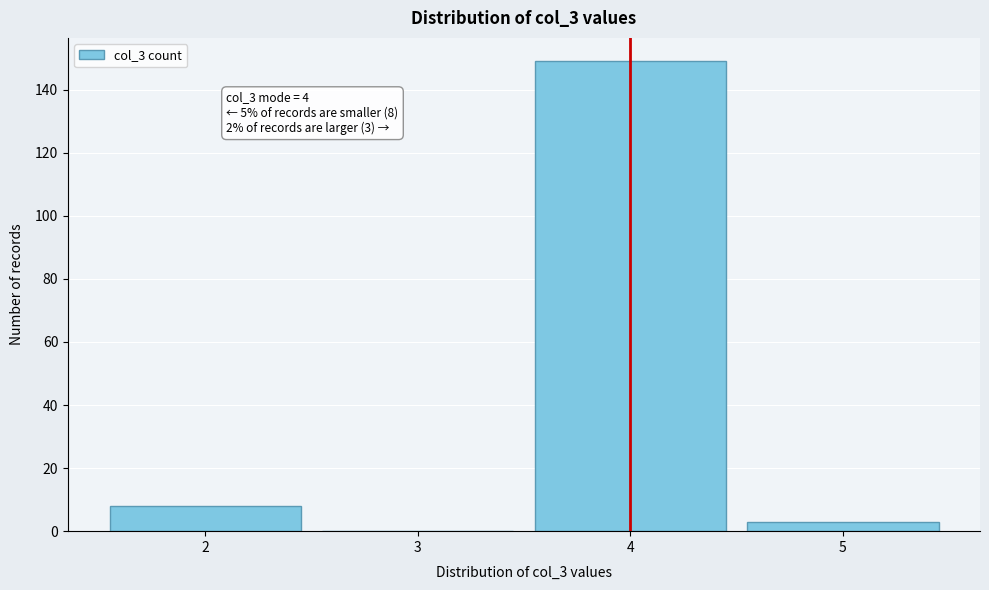

Reading right to left, what are all the values shown in this chart?

5=3	4=149	3=0	2=8